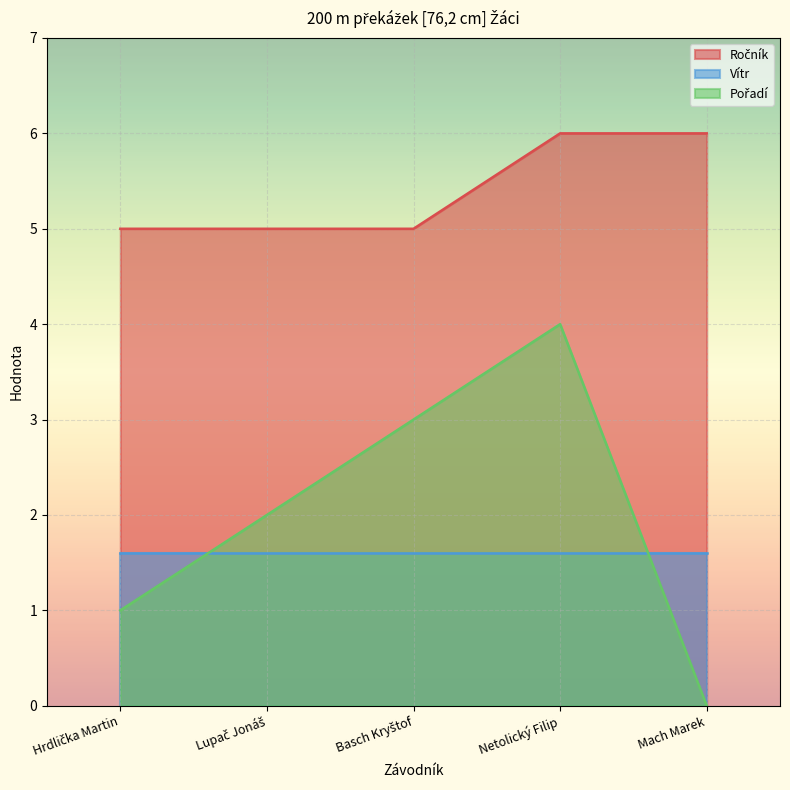

True or false: Pořadí has more than 0 points higher than both neighbors.

True